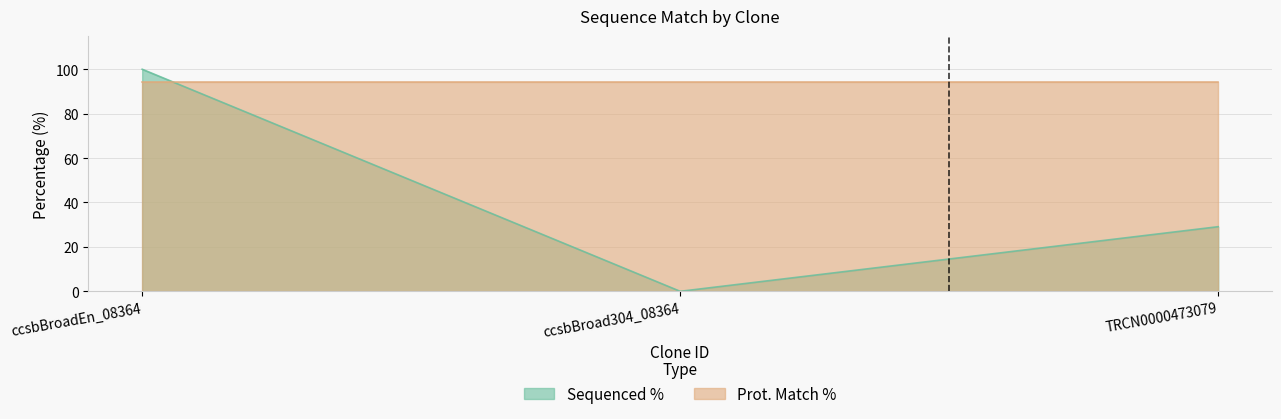

What is the greatest value displayed?

100.0